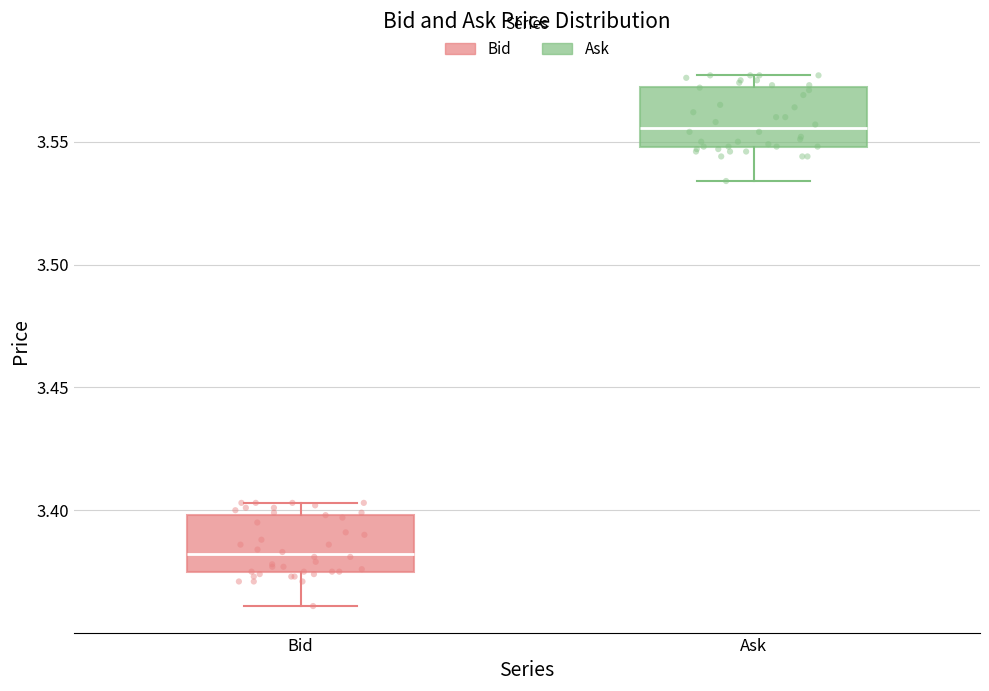

Reading left to right, transcribe this box plot: for each box, give where its median line is, the range the box spans, and where its two whiskers end, as read against the y-axis. The values are not printed on the chart, so give them approximately, as read against the axis.

Bid: median 3.380, box 3.375 to 3.400, whiskers 3.360 to 3.405
Ask: median 3.555, box 3.550 to 3.570, whiskers 3.535 to 3.575